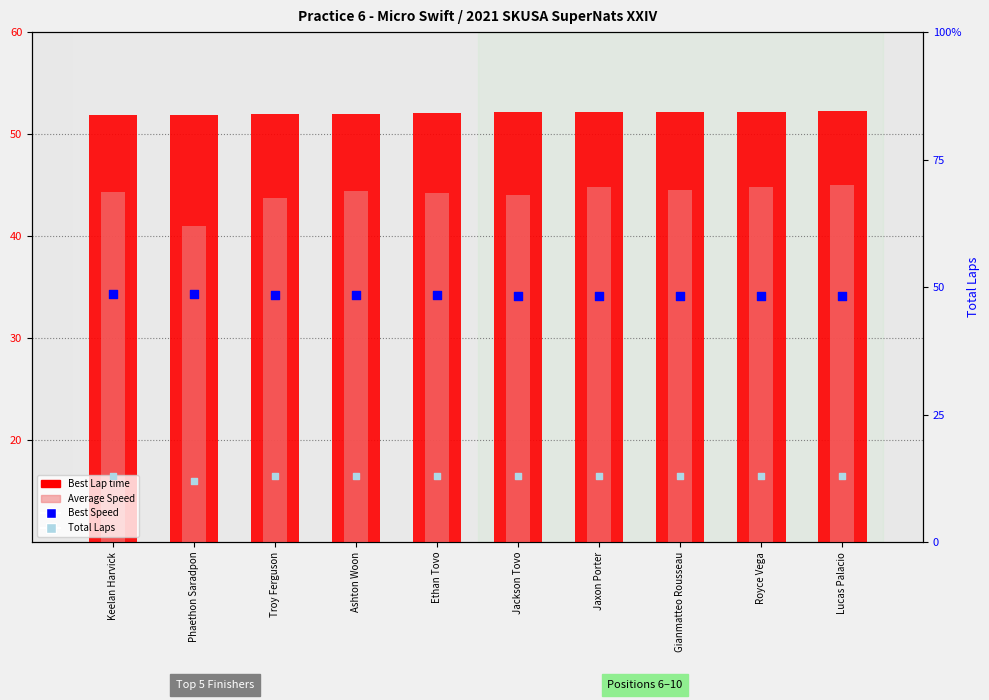

What is the total value across all series at Troy Ferguson?

157.2